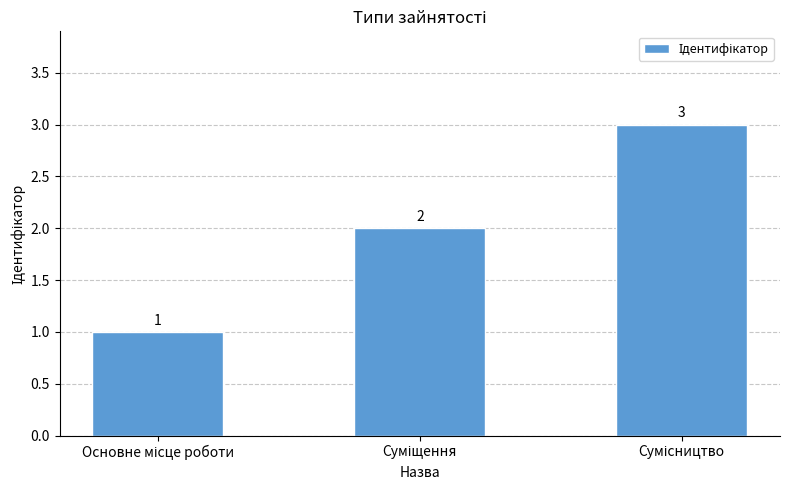

Reading left to right, extract all data points from this chart.

1	2	3